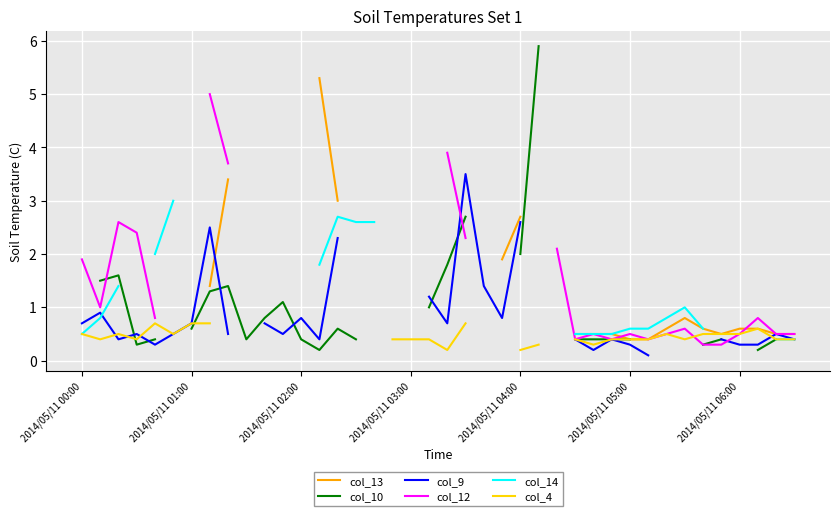

What is the smallest value displayed?

0.1